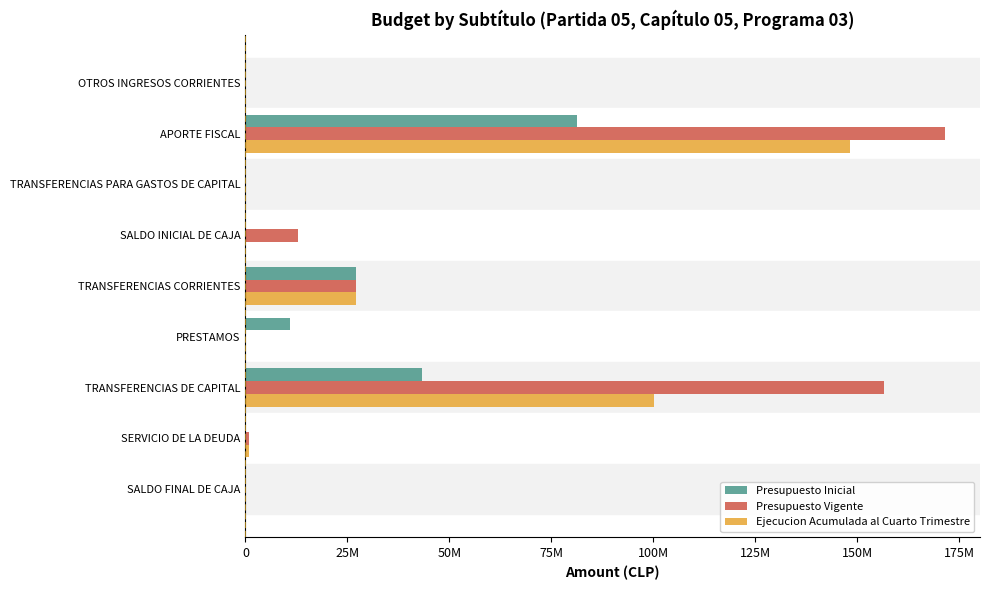

What is the difference between the maximum and minimum values in the Ejecucion Acumulada al Cuarto Trimestre series?

148148138